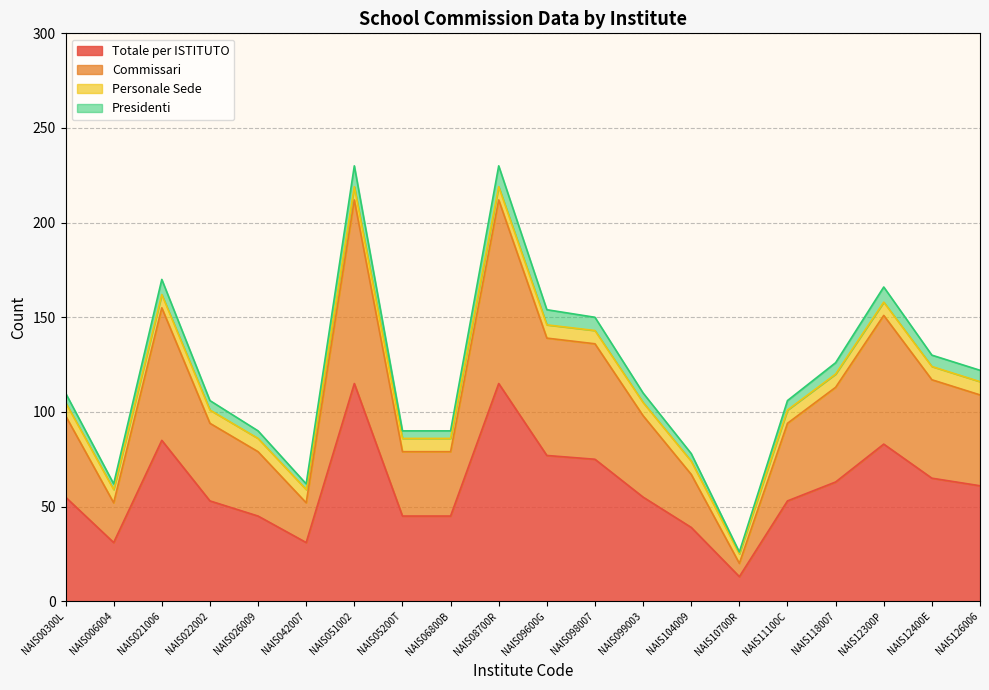

Is it true that Totale per ISTITUTO equals 91 at NAIS022002?

False